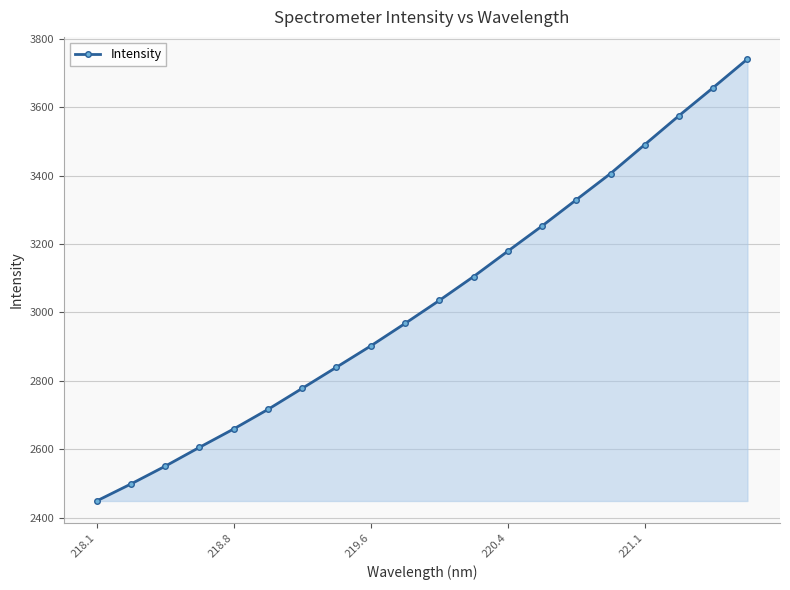

What is the greatest value displayed?

3741.3